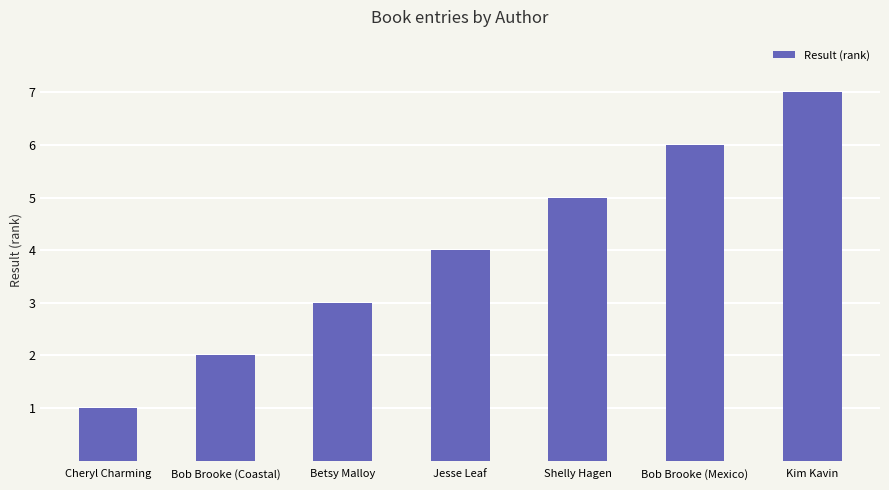

What is the smallest value displayed?

1